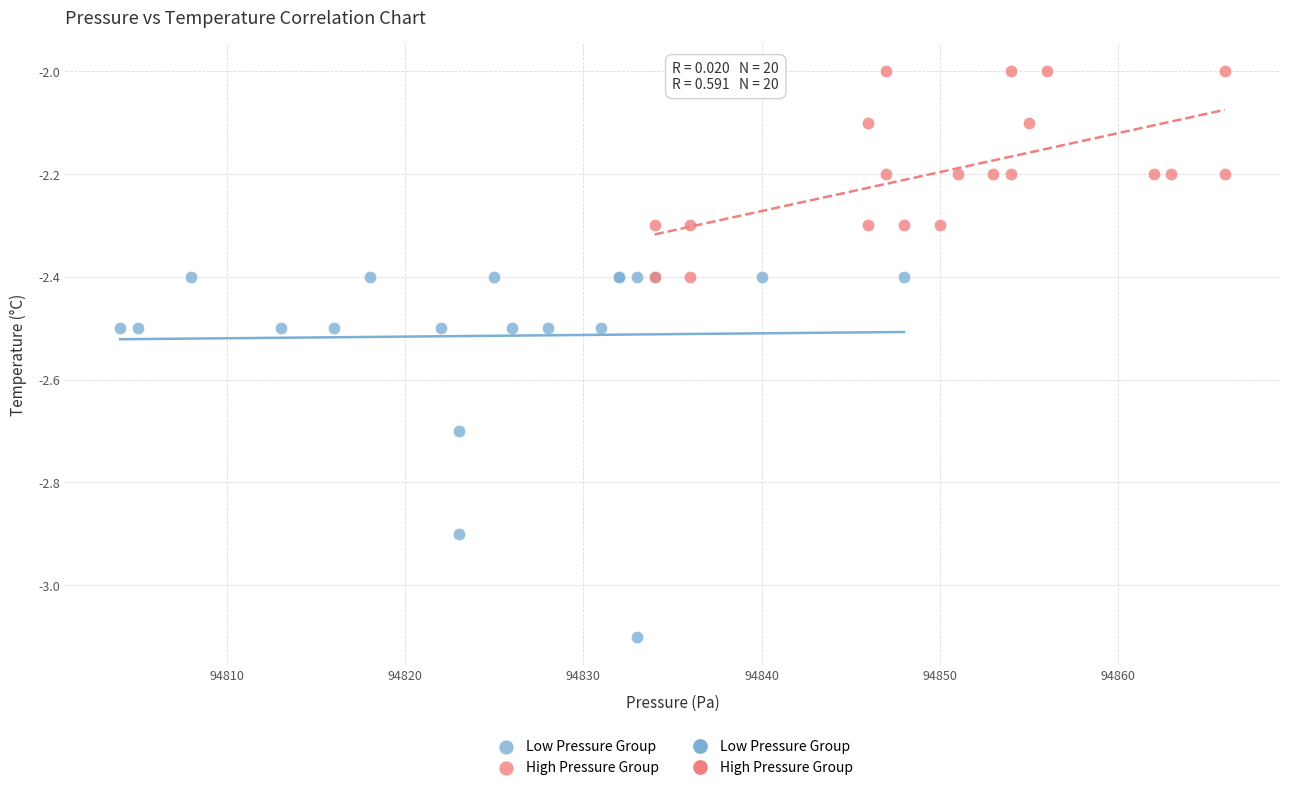

Which series contains the lowest Y value?

Low Pressure Group